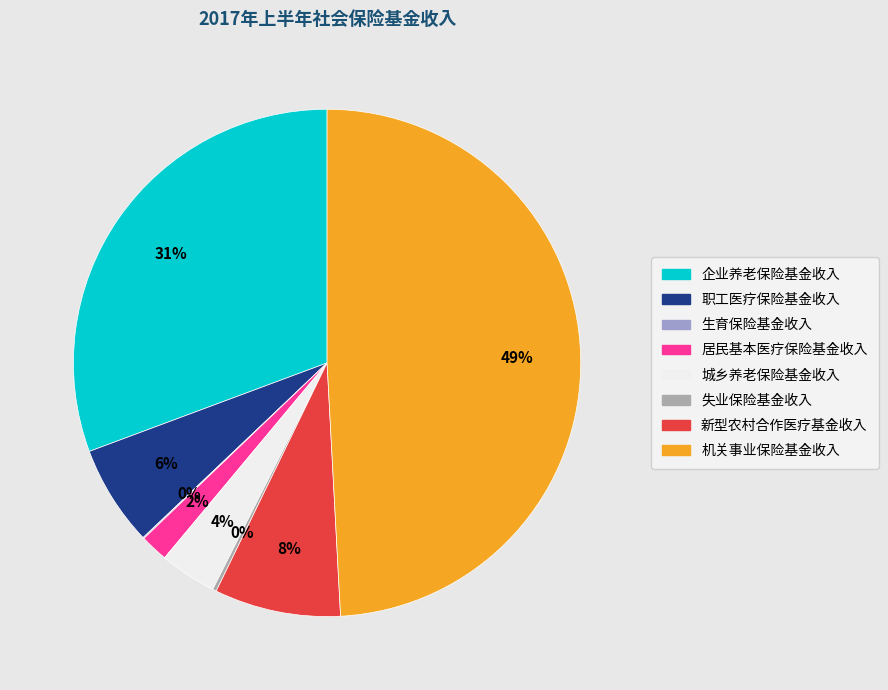

Is it true that 职工医疗保险基金收入 is 6% of the pie?

True